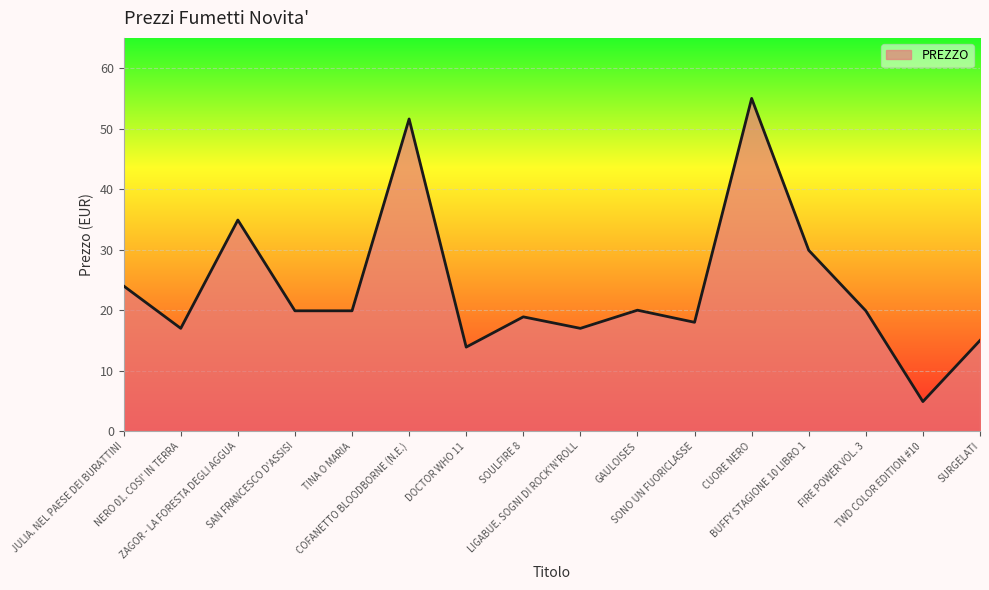

What is the maximum value shown in the chart?

55.0